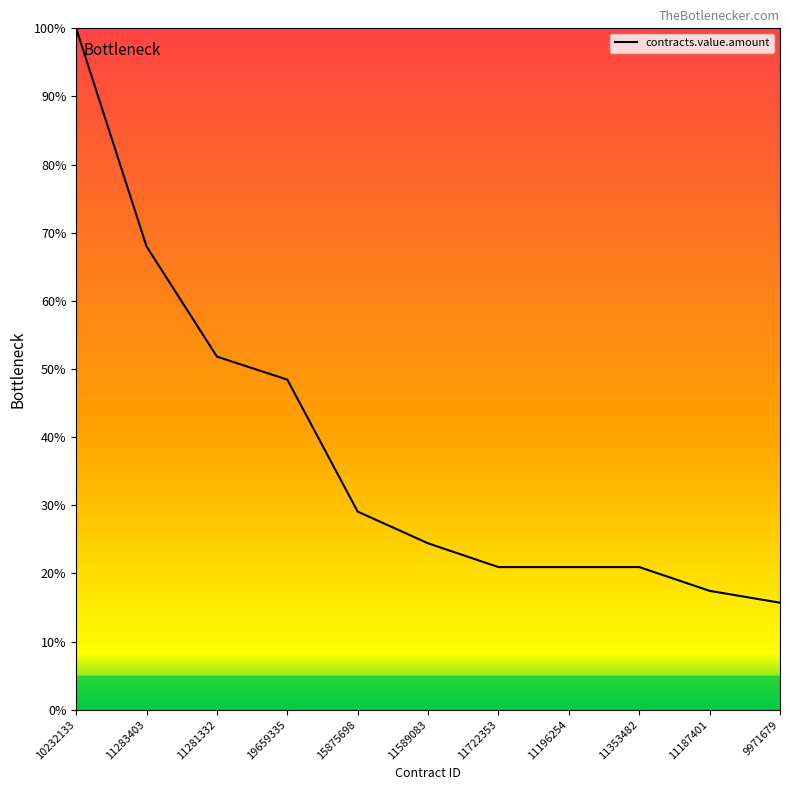

The value at 11353482 is 20.9. True or false?

True